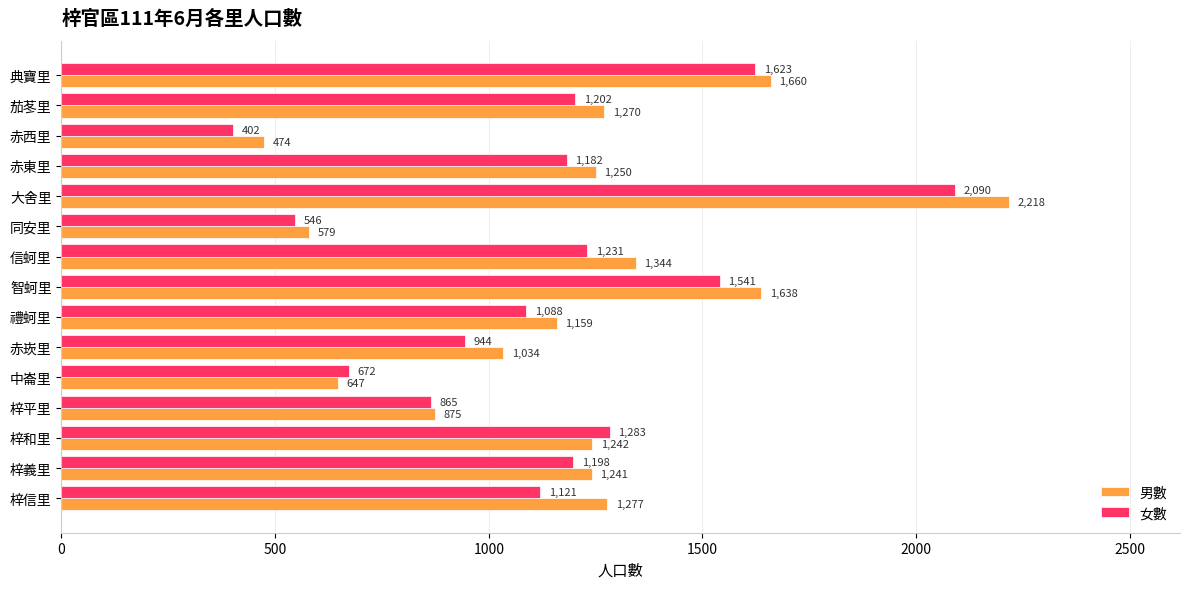

Where is 女數 nearest to the value 1246?

信蚵里